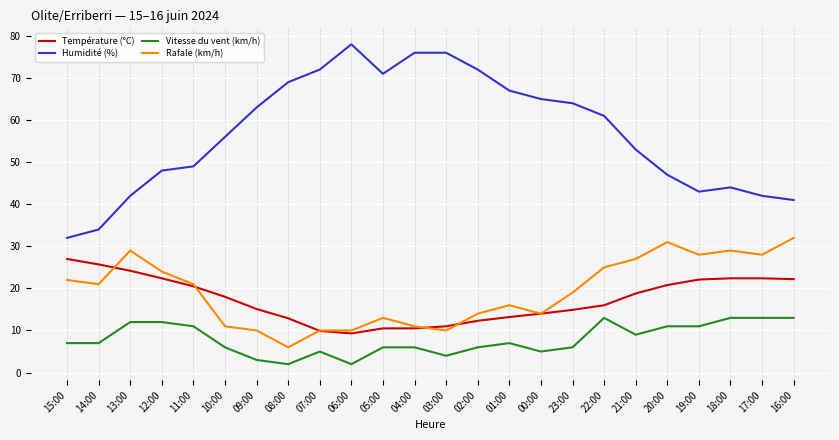

What is the average value of the Vitesse du vent (km/h) series?

7.9